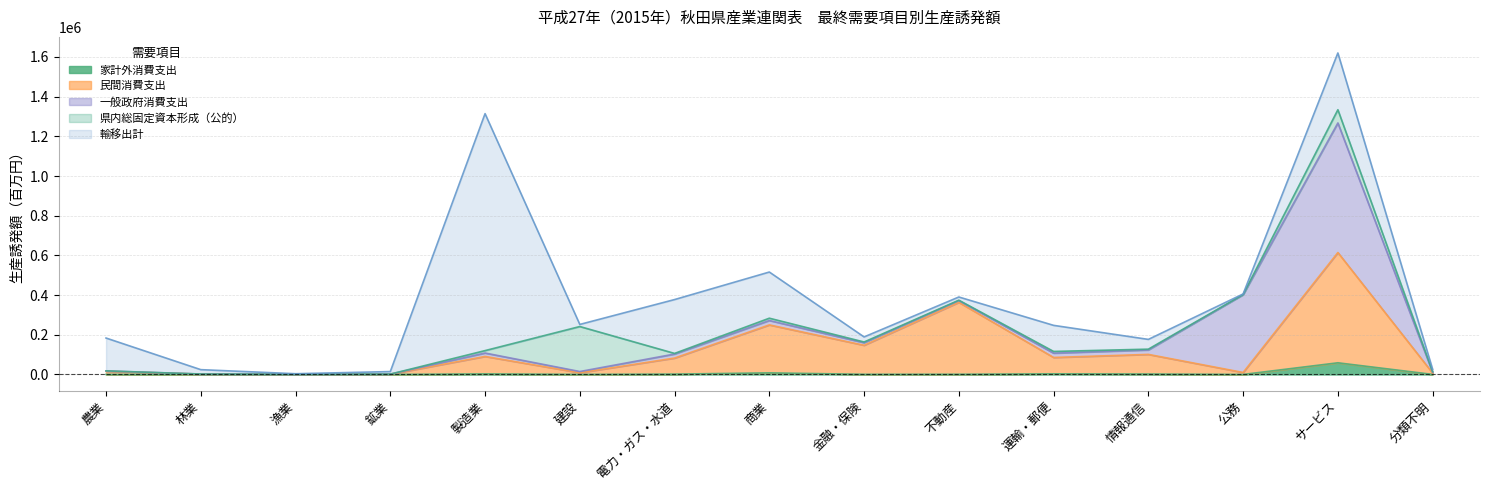

How many interior local peaks does the 一般政府消費支出 series have?

3